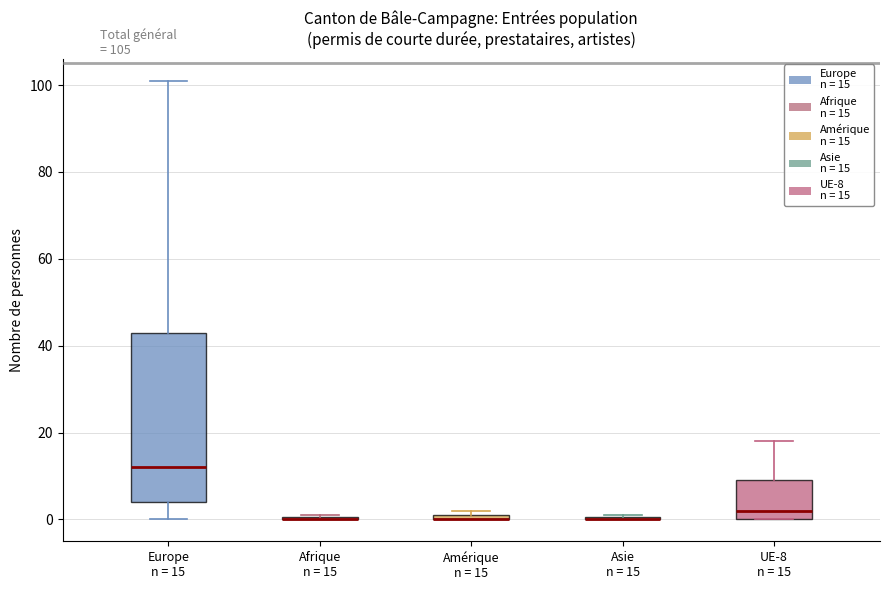

Which box is the tallest, from its lower edge to its upper edge?

Europe n = 15